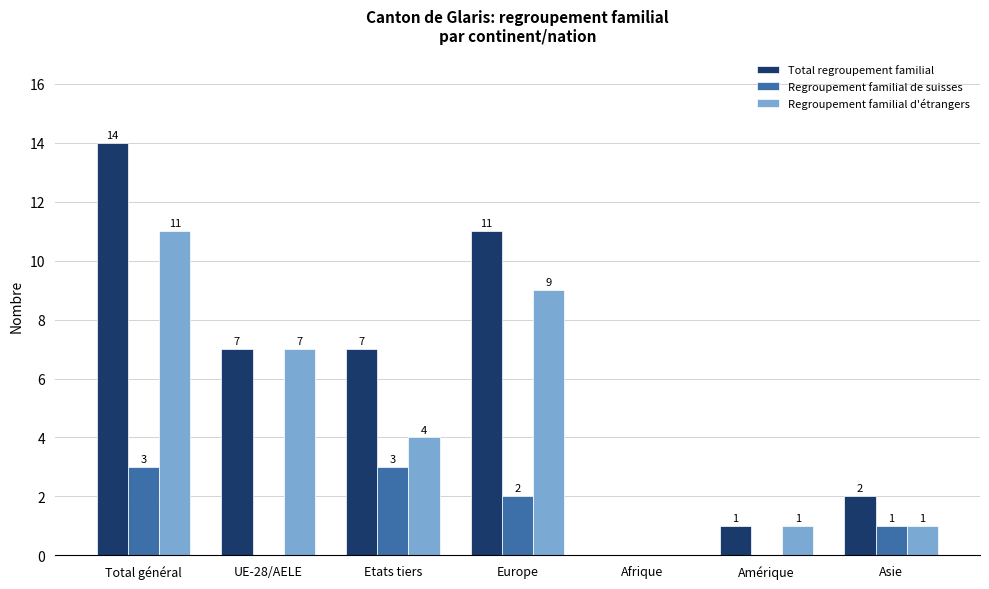

How many groups of bars are there?

7